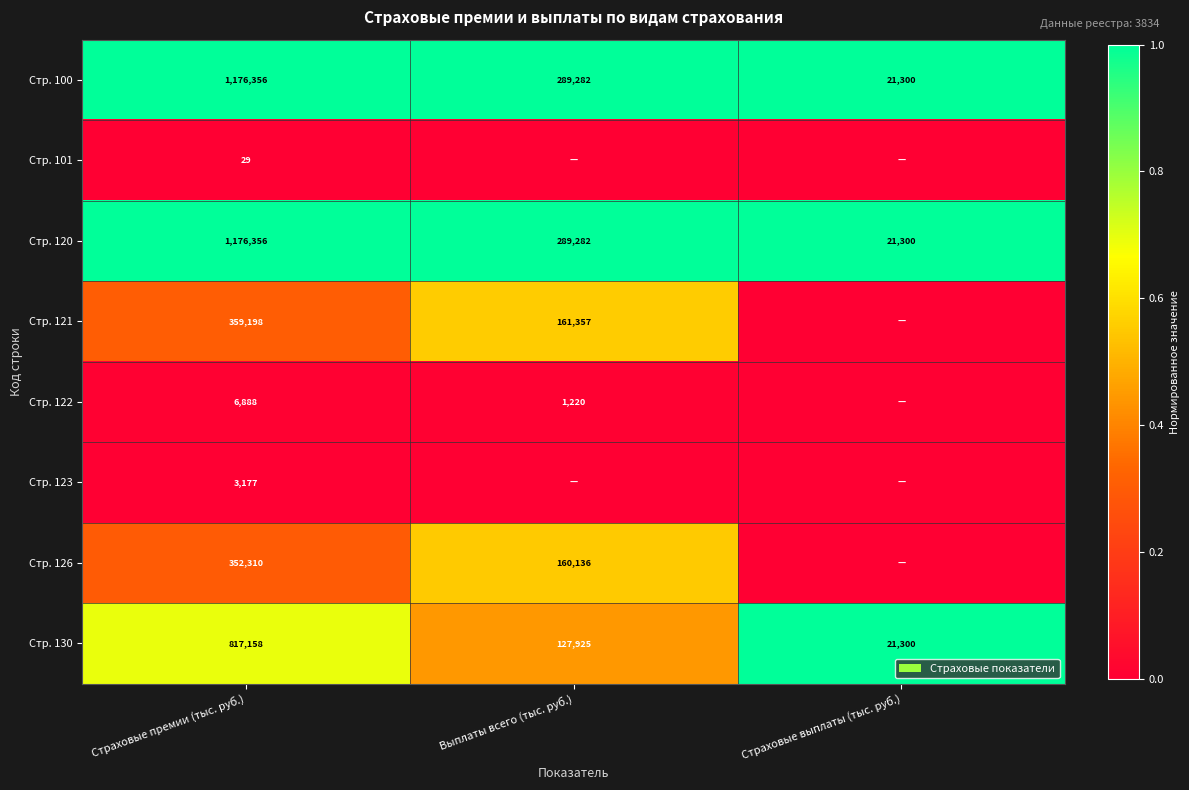

At which label does Стр. 120 reach its minimum?

Страховые выплаты (тыс. руб.)